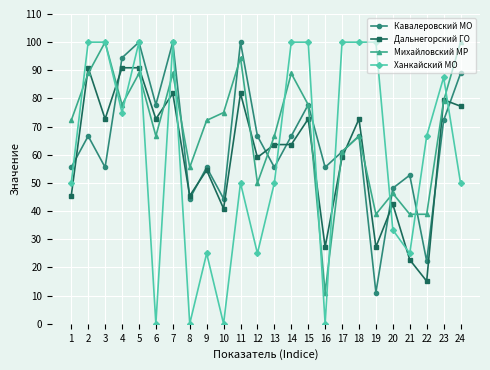

Which category has the lowest value in the Дальнегорский ГО series?

22